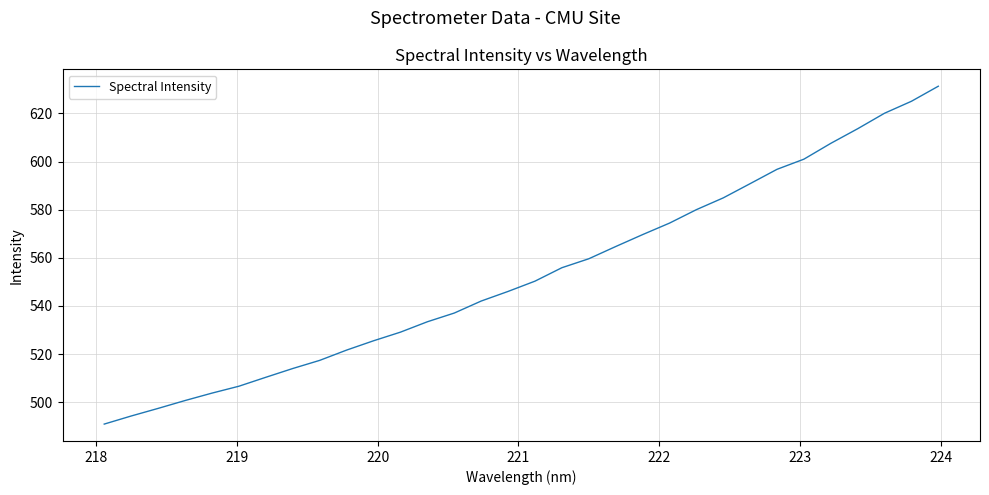

What is the maximum value shown in the chart?

631.3